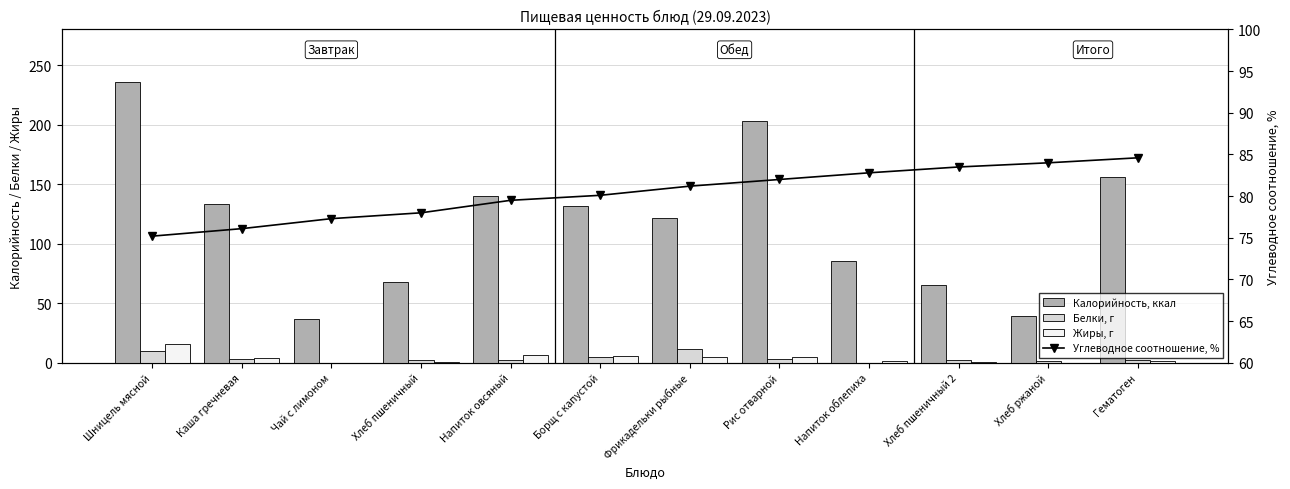

Rank the series by their maximum value, from lowest to highest.

Белки, г, Жиры, г, Углеводное соотношение, %, Калорийность, ккал